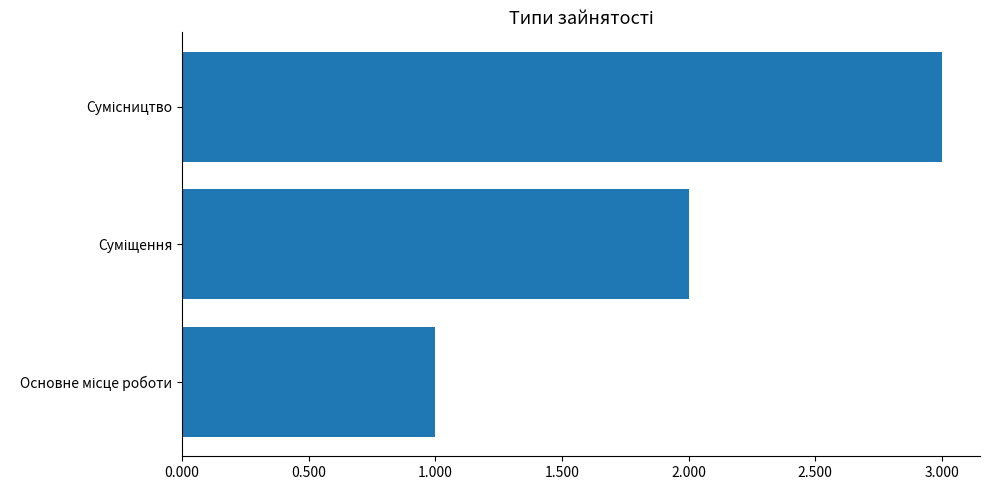

How many bars are there in total?

3